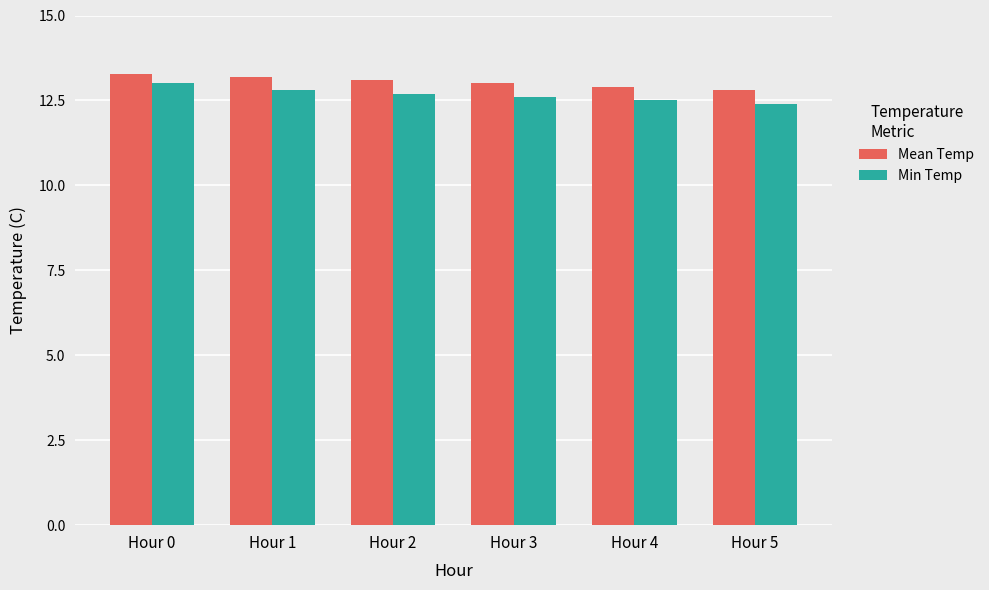

What is the minimum value for Mean Temp?

12.8